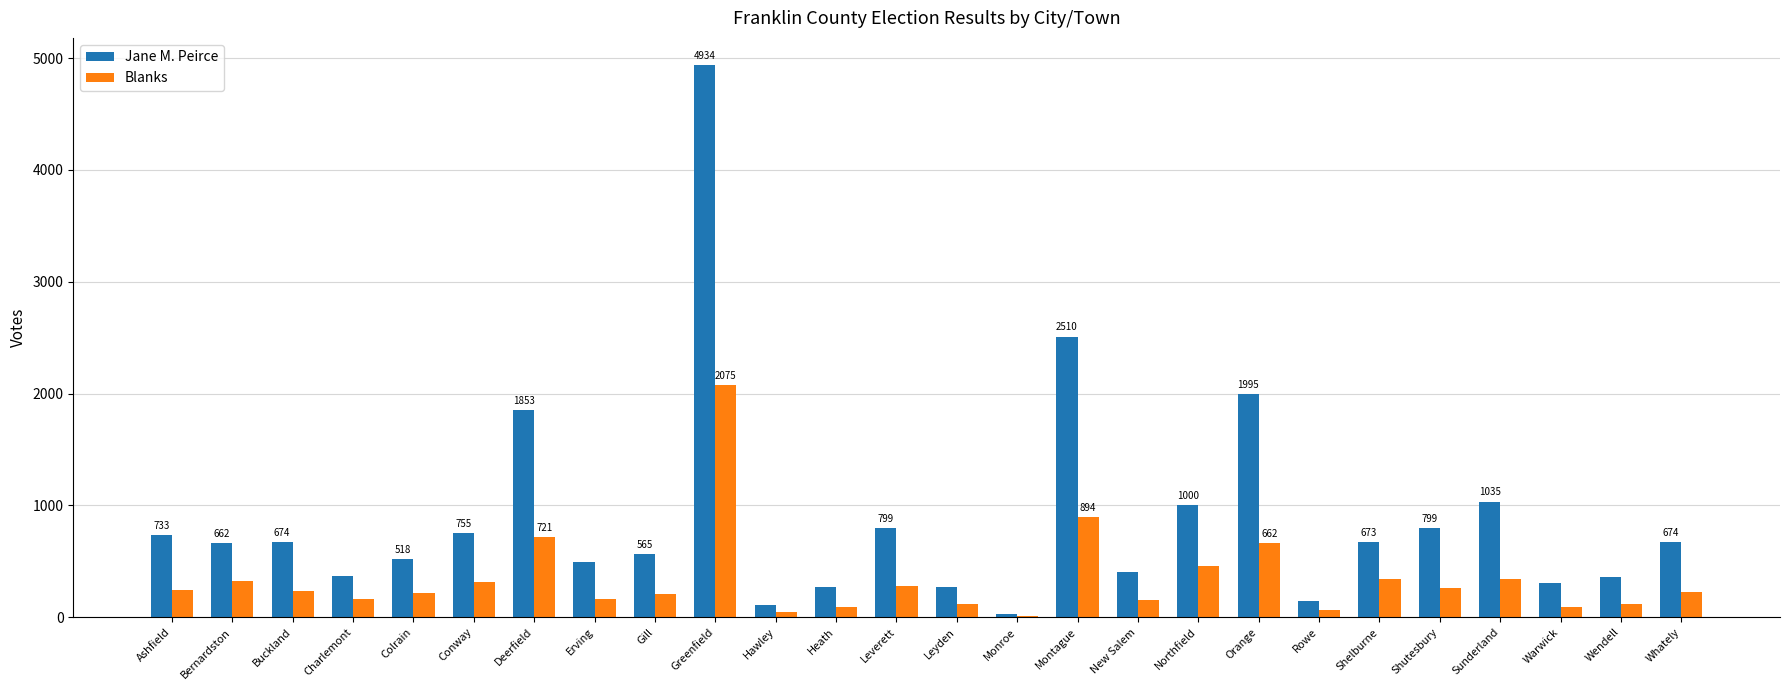

What is the greatest value displayed?

4934